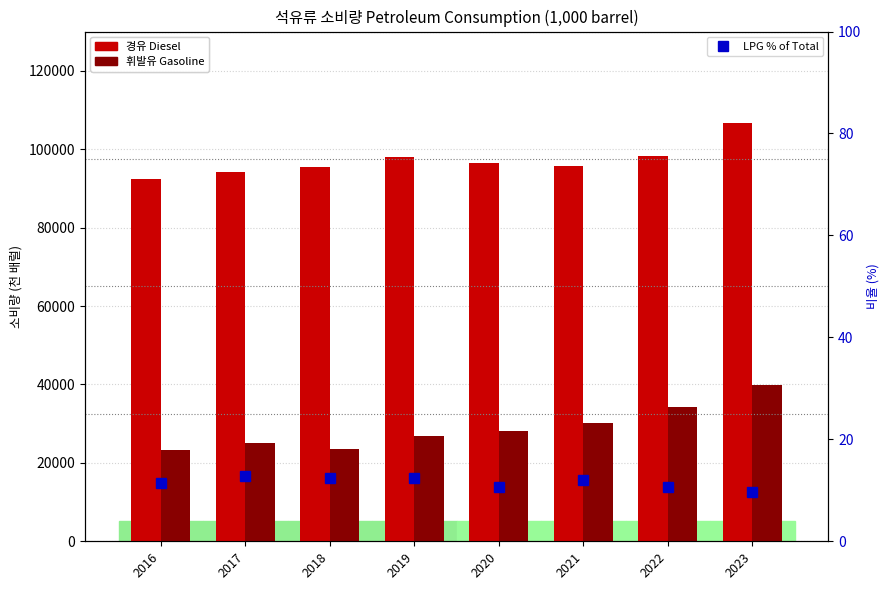

Between 2016 and 2022, which series saw the biggest shift?

휘발유 Gasoline